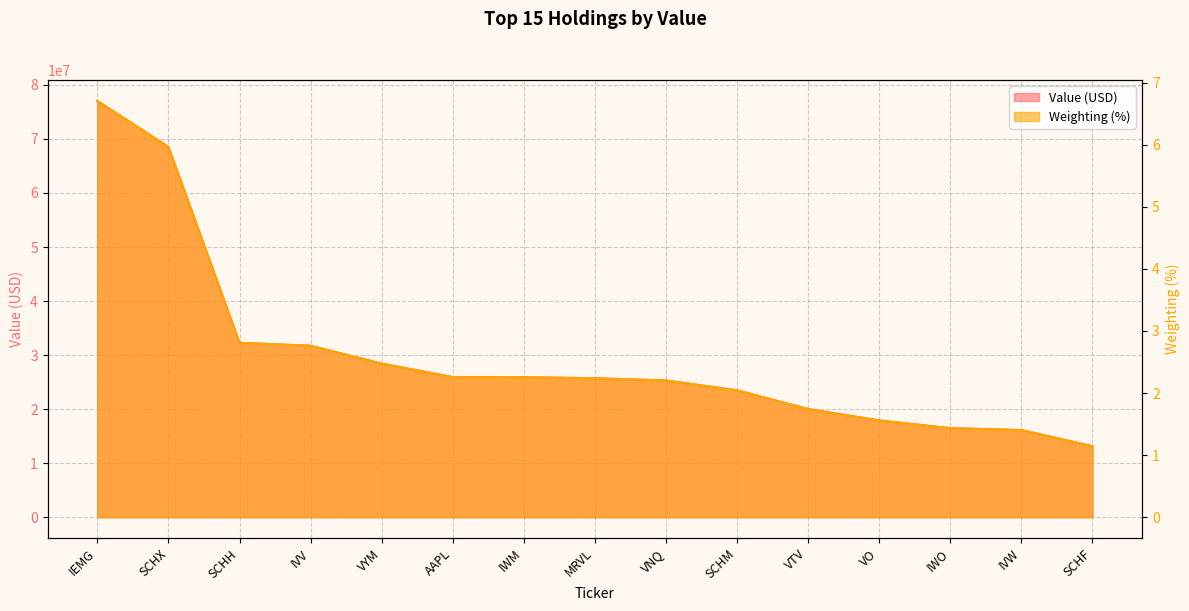

Reading left to right, what are all the values shown in this chart?

Value (USD): IEMG=77022000.0	SCHX=68527000.0	SCHH=32271000.0	IVV=31733000.0	VYM=28425000.0	AAPL=25931000.0	IWM=25909000.0	MRVL=25715000.0	VNQ=25305000.0	SCHM=23489000.0	VTV=20018000.0	VO=17911000.0	IWO=16475000.0	IVW=16133000.0	SCHF=13143000.0
Weighting (%): IEMG=6.7	SCHX=6.0	SCHH=2.8	IVV=2.8	VYM=2.5	AAPL=2.3	IWM=2.3	MRVL=2.2	VNQ=2.2	SCHM=2.0	VTV=1.7	VO=1.6	IWO=1.4	IVW=1.4	SCHF=1.1